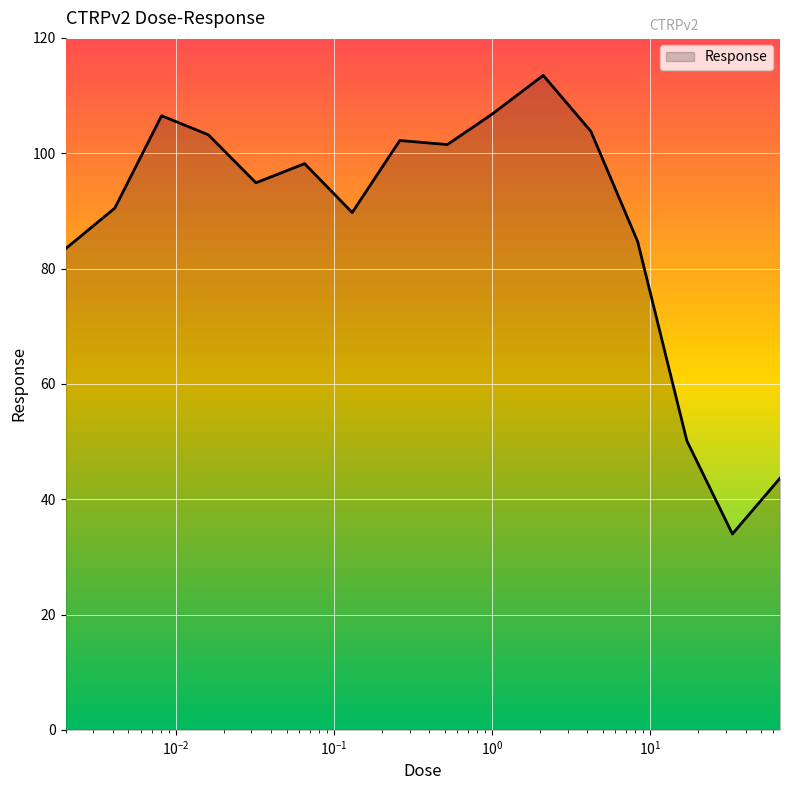

What is the minimum value shown in the chart?

34.0